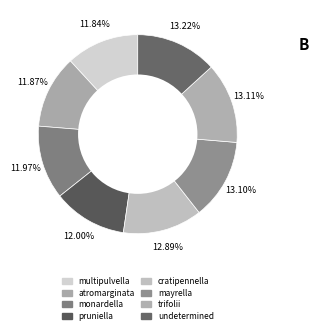

Which slice is the largest?

undetermined